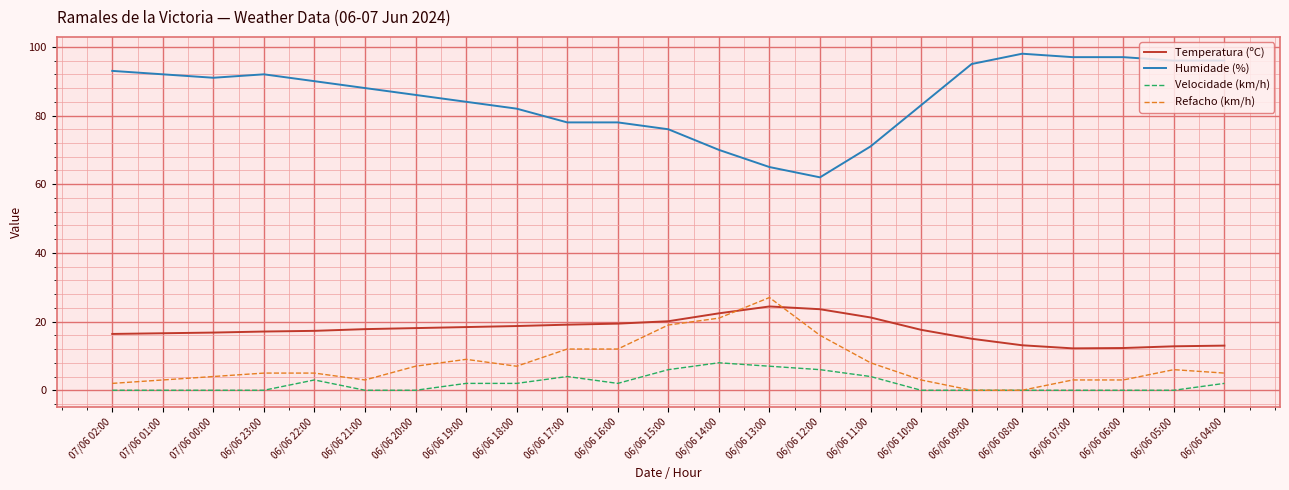

Which series changed the most between 06/06 19:00 and 06/06 05:00?

Humidade (%)